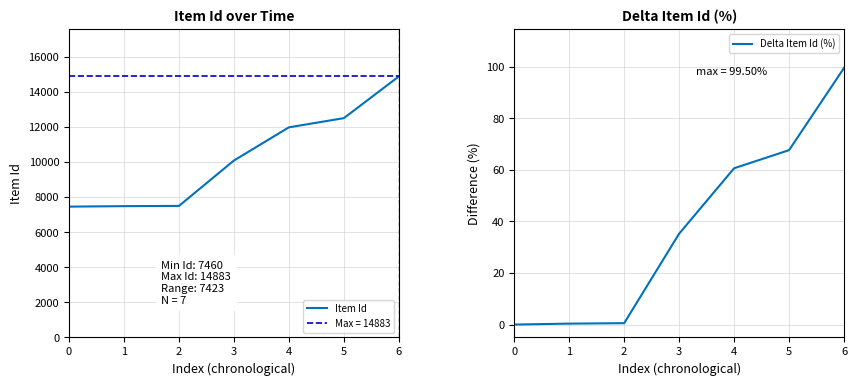

At 1, list the series in order from smallest to largest.

Delta Item Id (%), Item Id